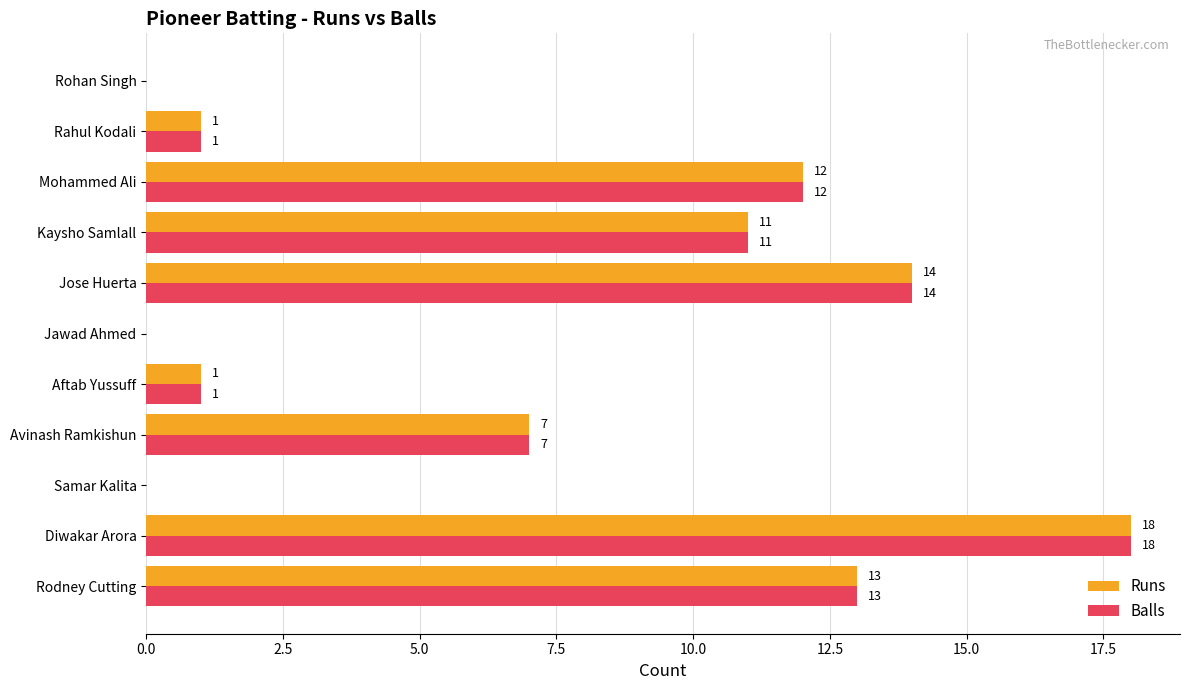

What is the maximum value for Balls?

18